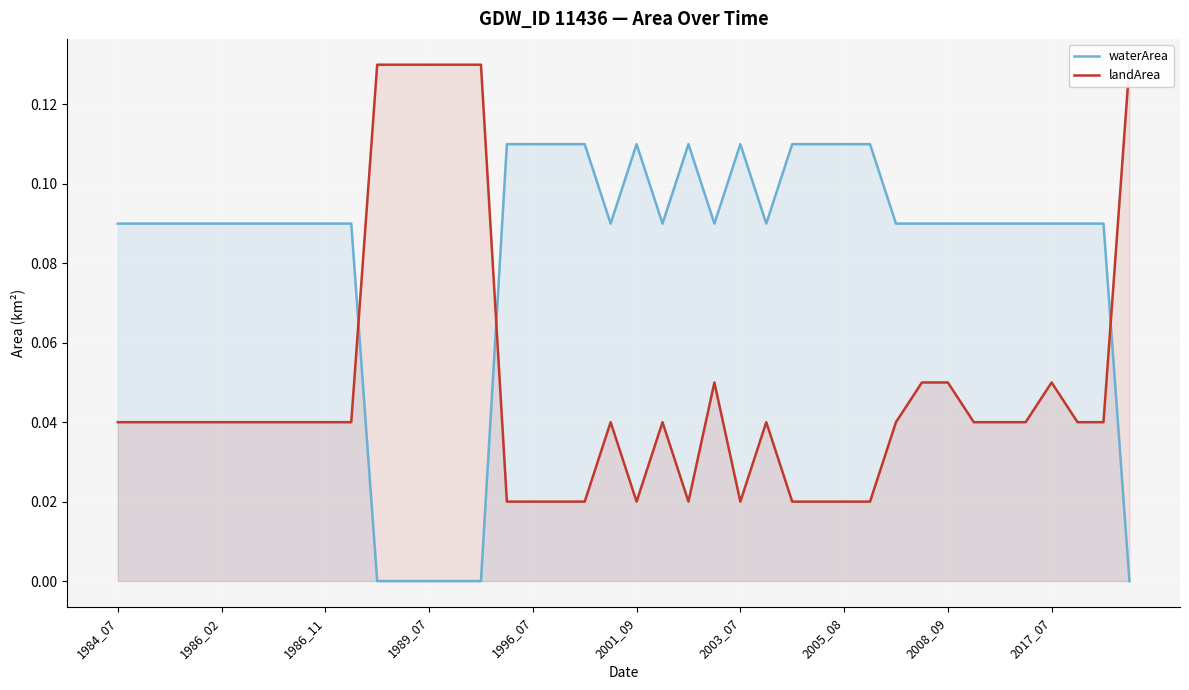

True or false: waterArea has a value of 0.0 at 1989_07.

True